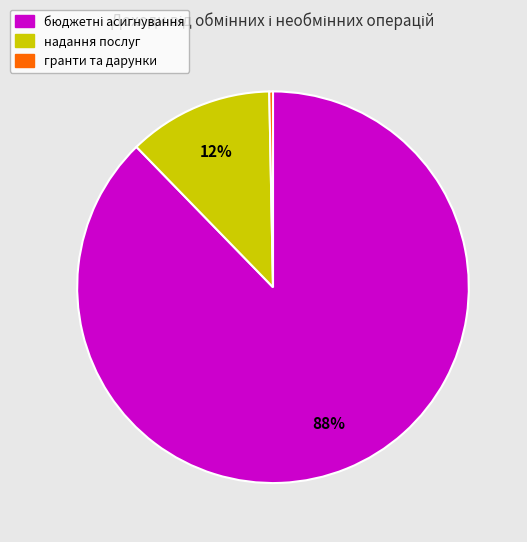

Combined, do надання послуг and гранти та дарунки account for over 50%?

No